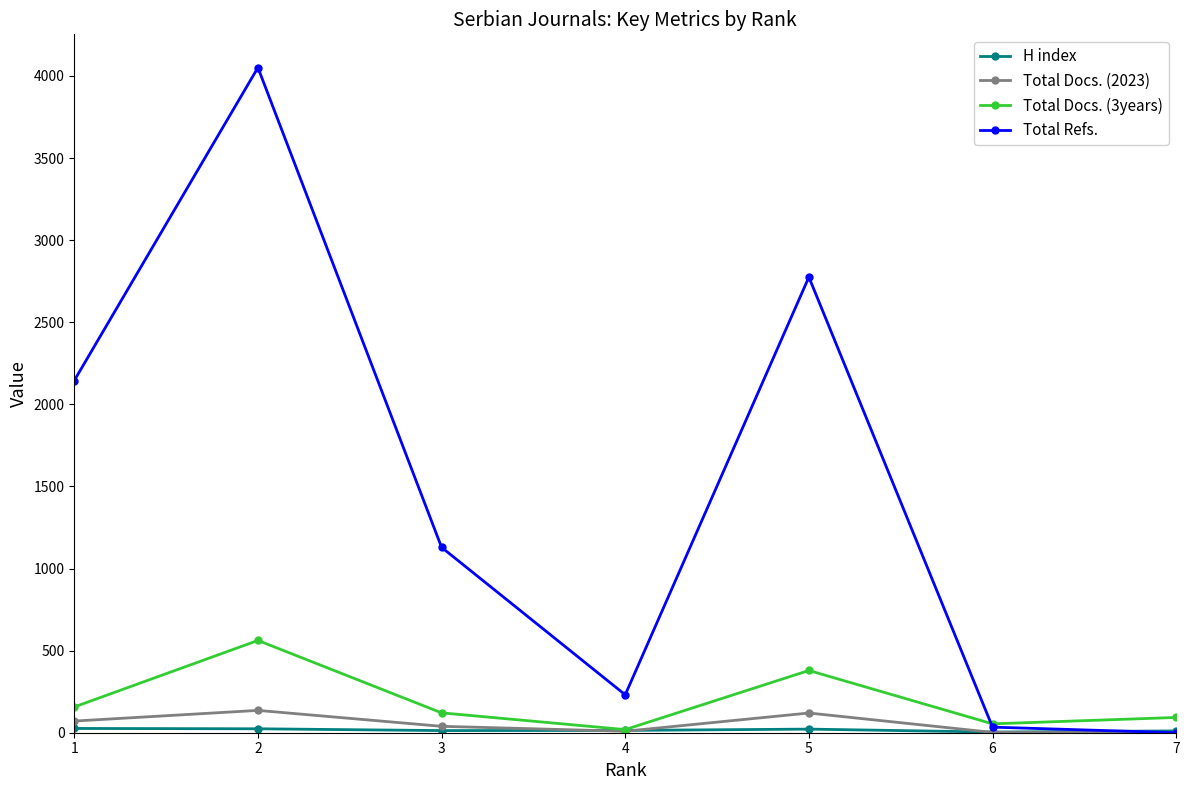

Which series changed the most between 2 and 4?

Total Refs.